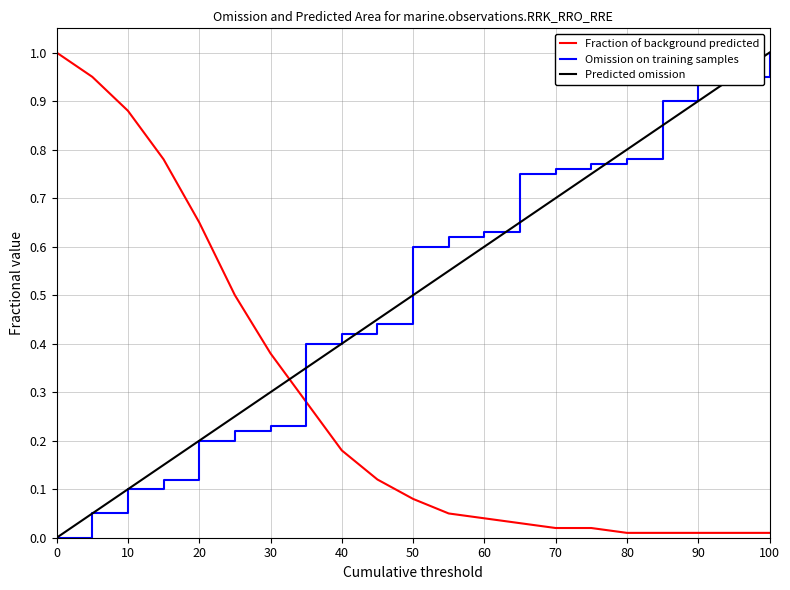

True or false: Predicted omission has more than 0 interior local peaks.

False